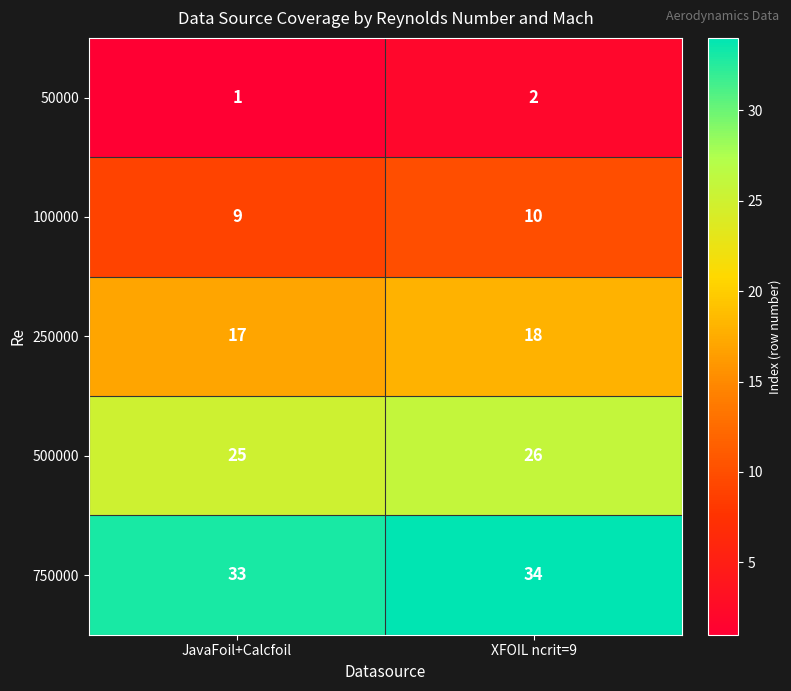

List the series in order of their peak value, lowest first.

50000, 100000, 250000, 500000, 750000